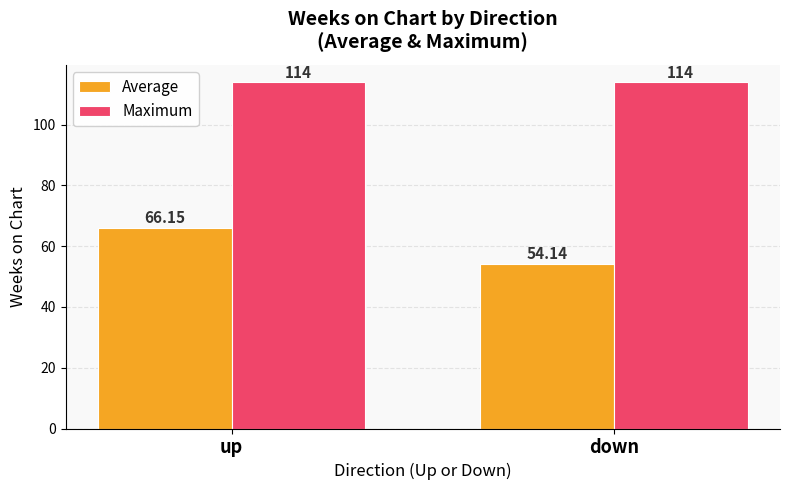

What is the value of the Maximum bar at the 2nd from the left?

114.0